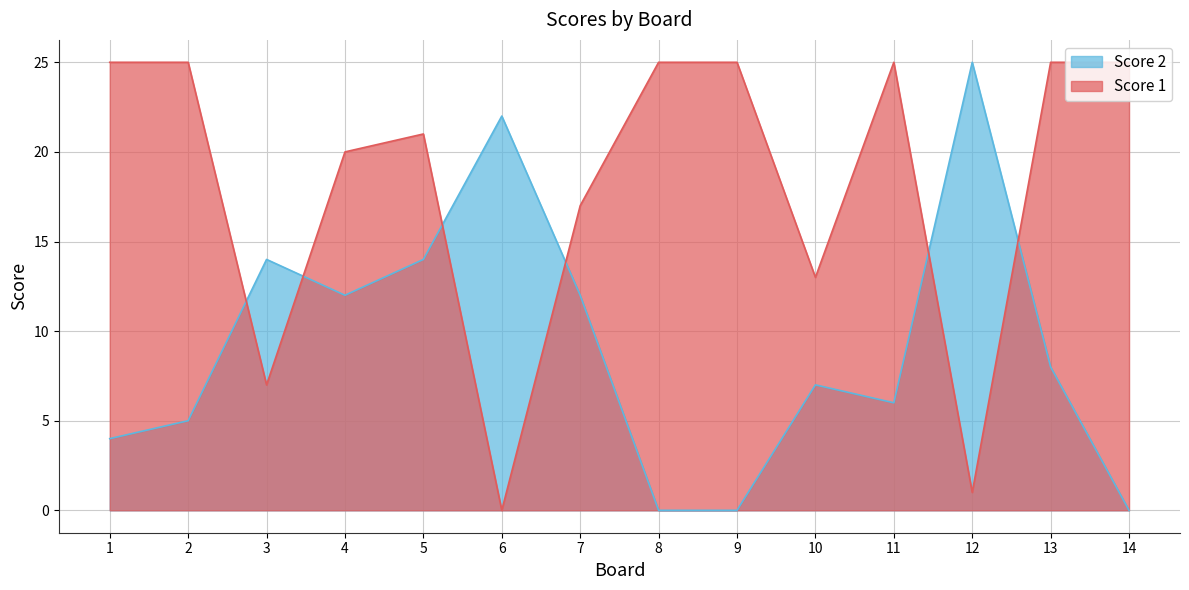

What is the approximate value of Score 1 at 14?

25